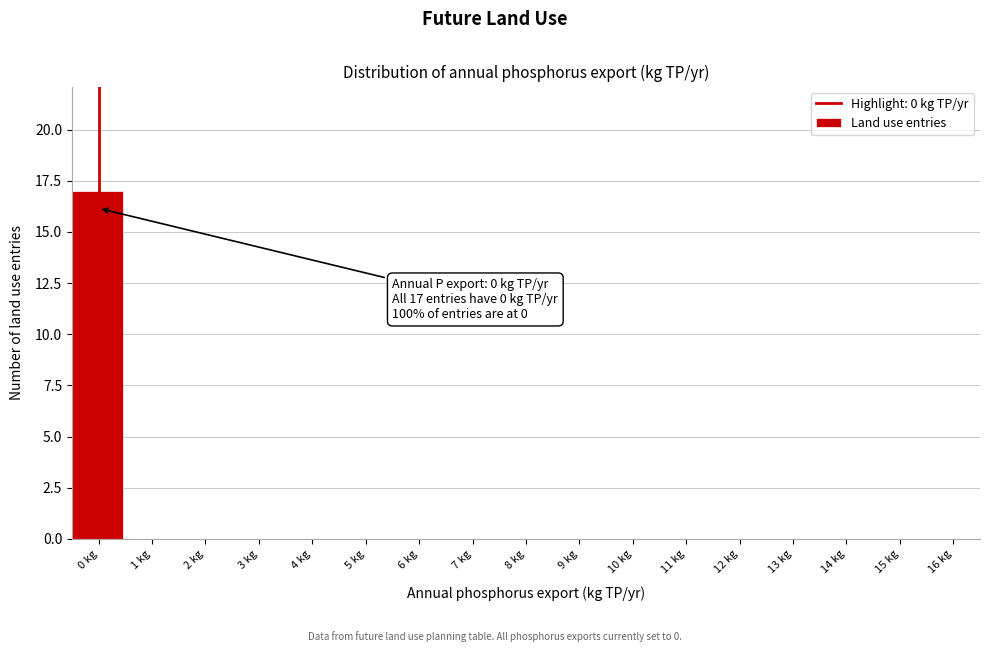

Reading left to right, extract all data points from this chart.

0 kg=17	1 kg=0	2 kg=0	3 kg=0	4 kg=0	5 kg=0	6 kg=0	7 kg=0	8 kg=0	9 kg=0	10 kg=0	11 kg=0	12 kg=0	13 kg=0	14 kg=0	15 kg=0	16 kg=0